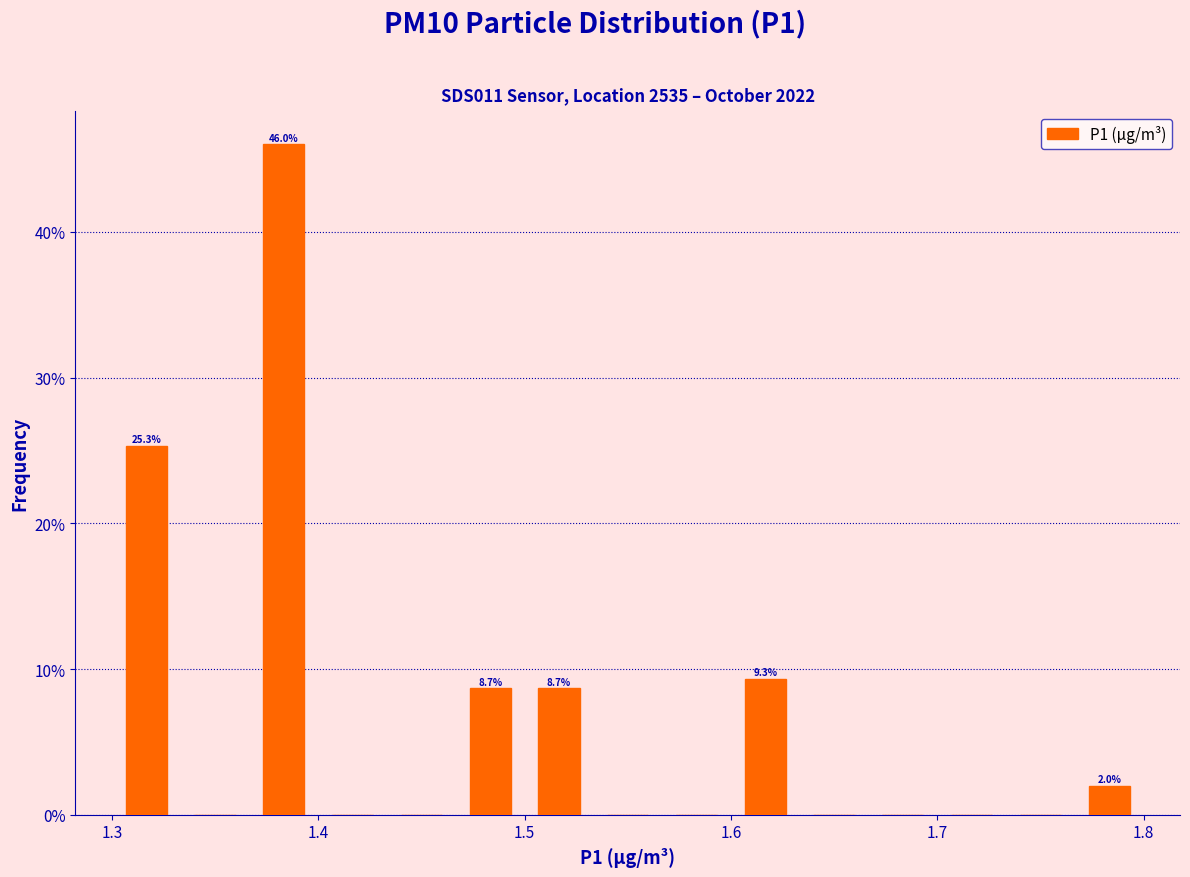

Read against the x-axis, roughly where is the centre of the tallest bar?

1.38